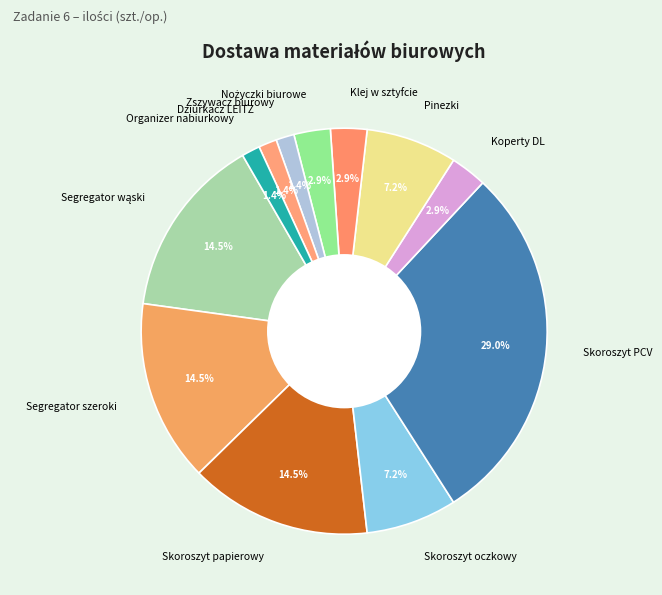

True or false: Segregator szeroki accounts for 20% of the total.

False